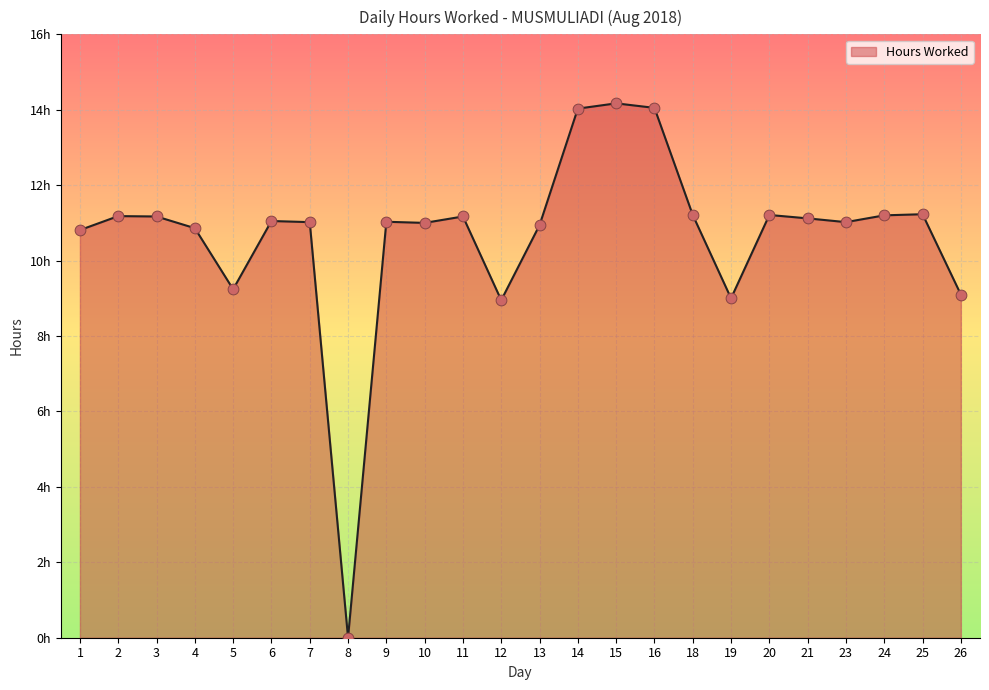

Does the chart have visible grid lines?

Yes